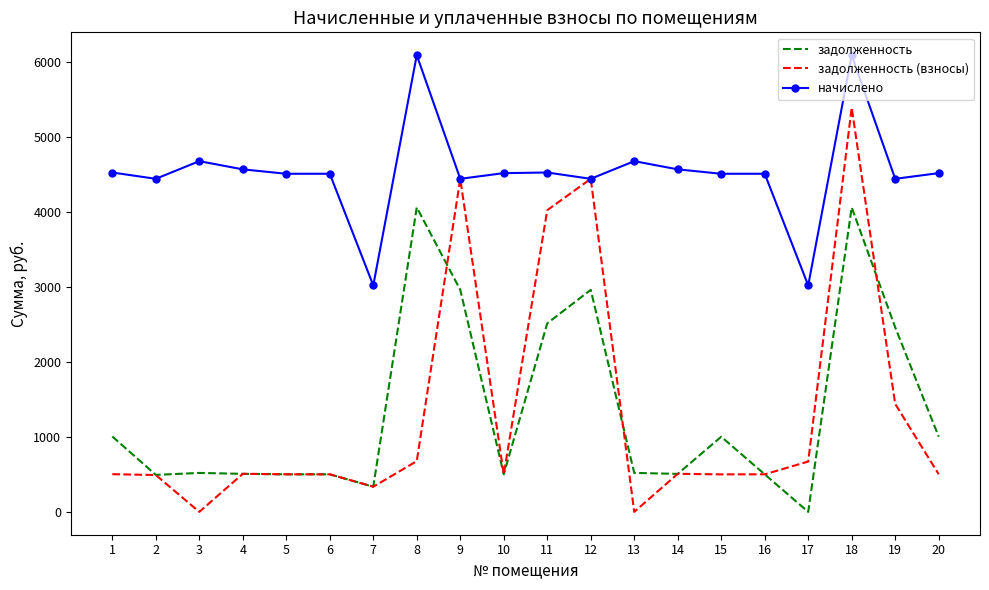

Which series has the largest range (max minus min)?

задолженность (взносы)